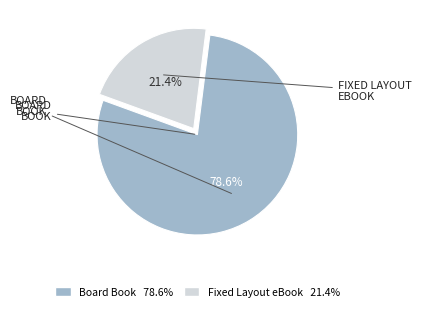

Is there a majority slice in this chart?

Yes